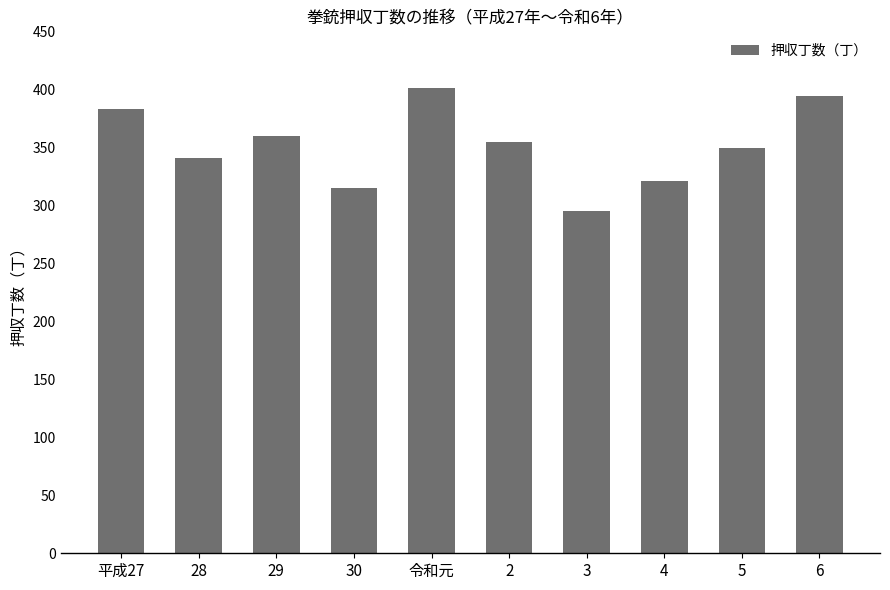

What is the average value?

351